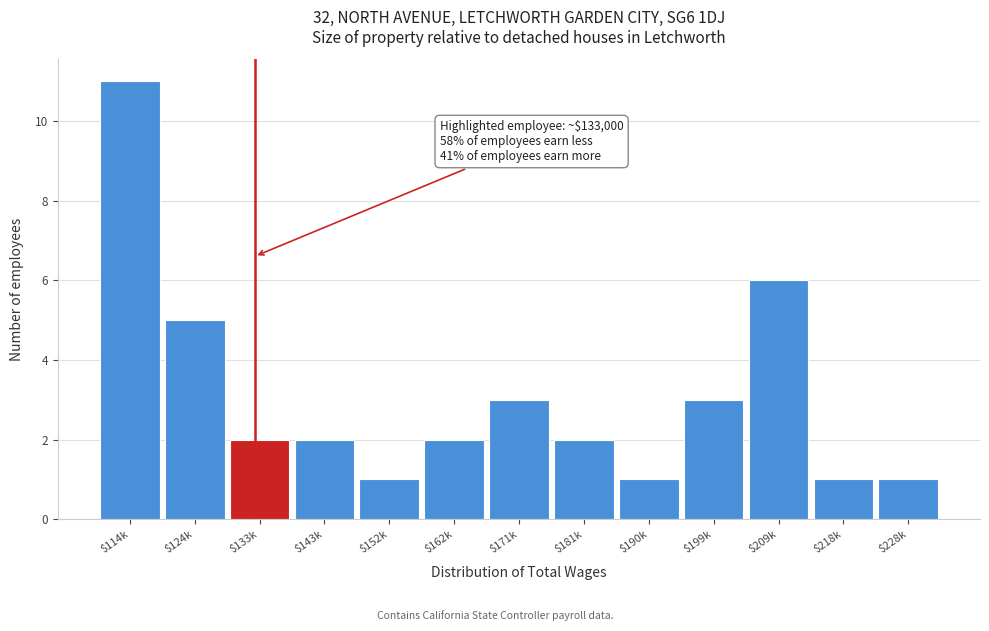

Reading left to right, what are all the values shown in this chart?

11	5	2	2	1	2	3	2	1	3	6	1	1